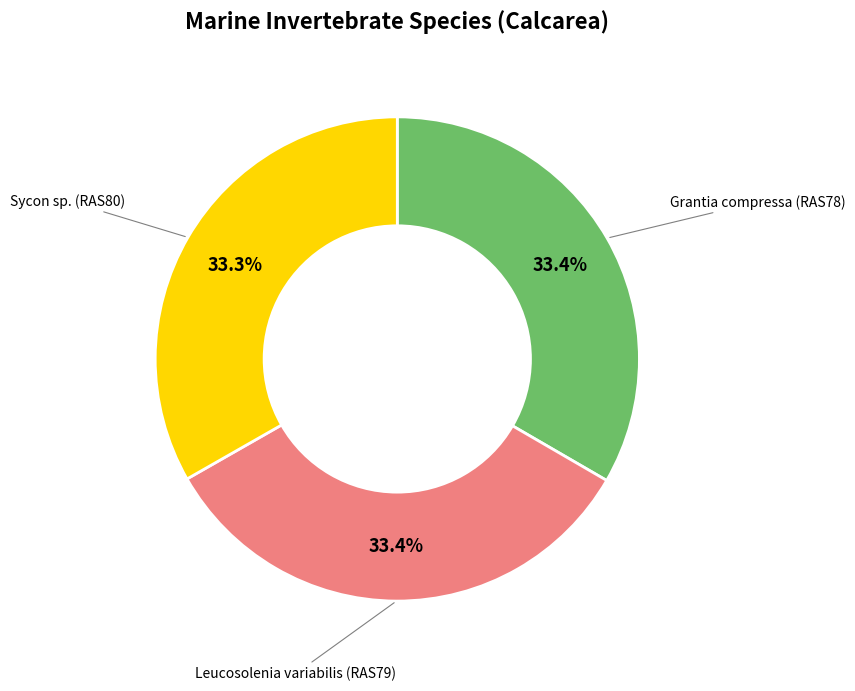

Is there any slice that represents more than half of the pie?

No